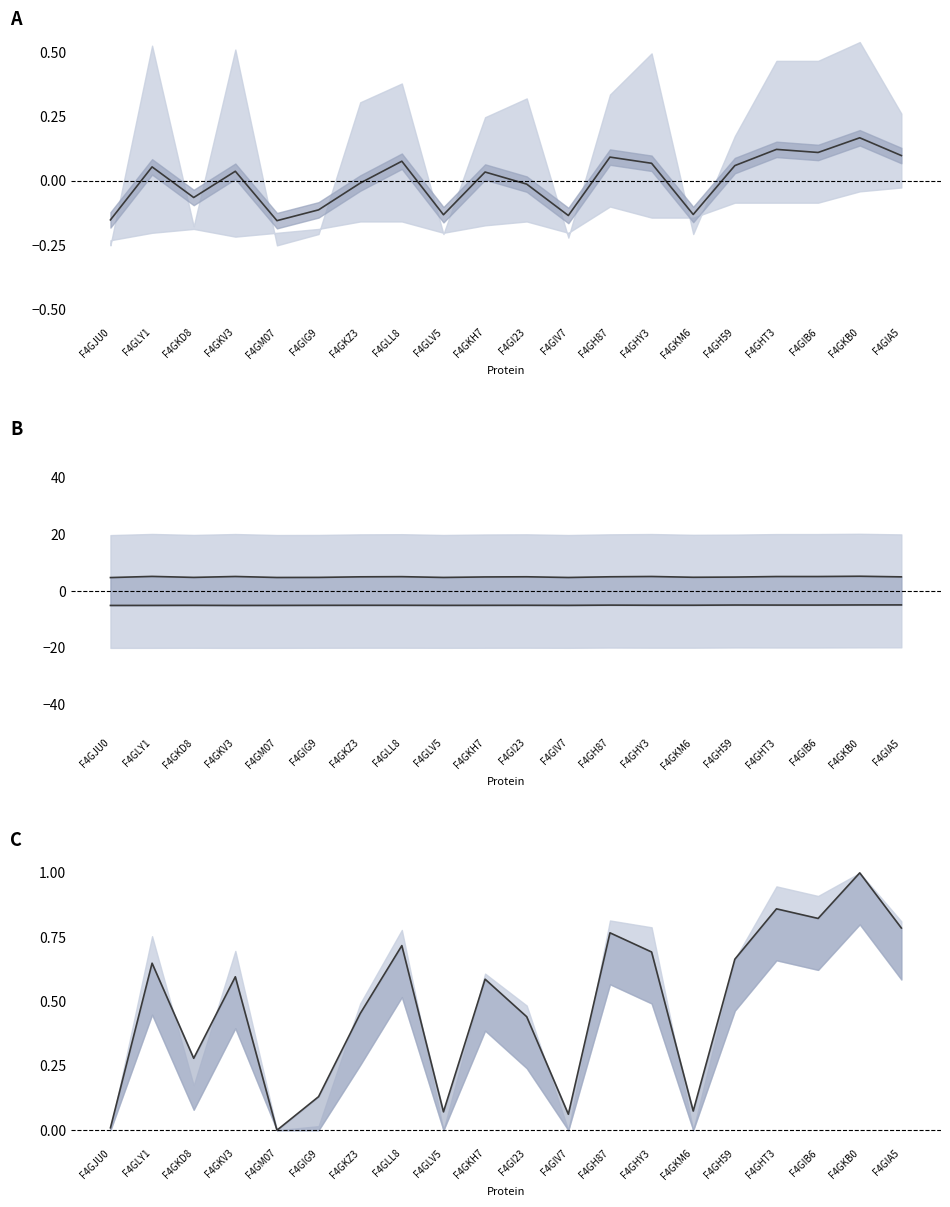

What is the value of the Avg_pI (centered) point at the 5th from the left?

-0.2